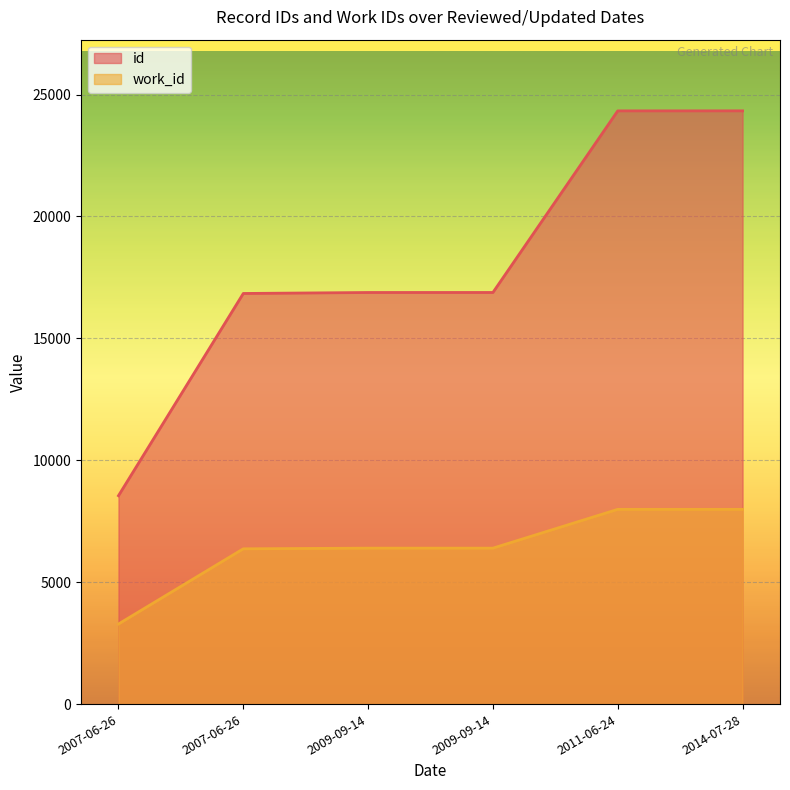

Which series changed the most between 2007-06-26 and 2009-09-14?

id